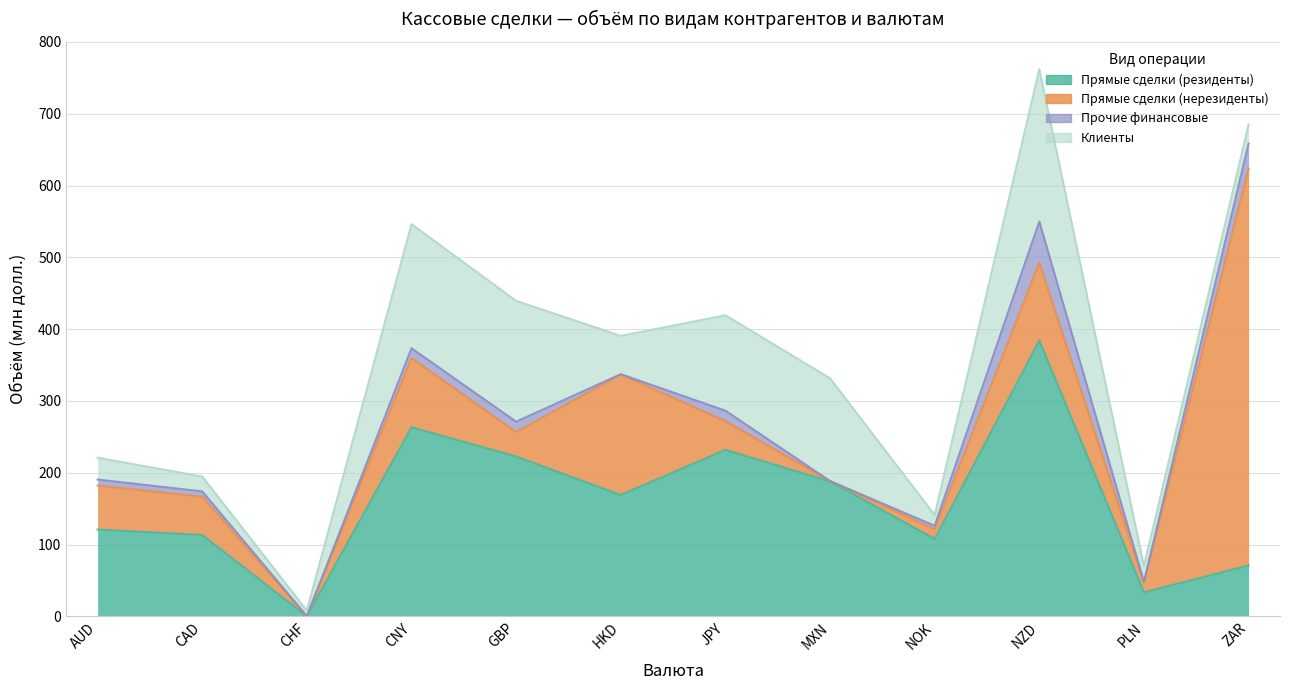

How many values in the Прочие финансовые series are below 8?

6